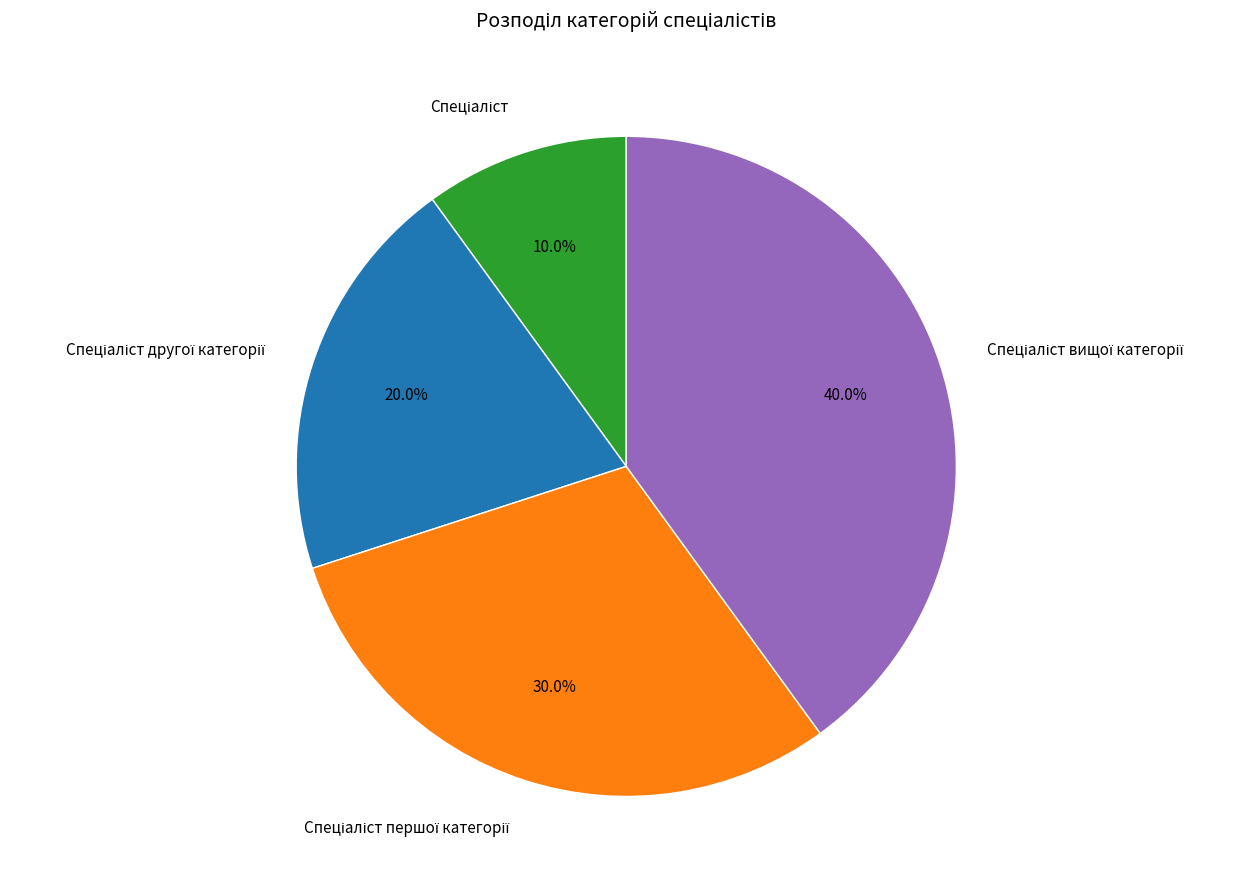

Is there a majority slice in this chart?

No